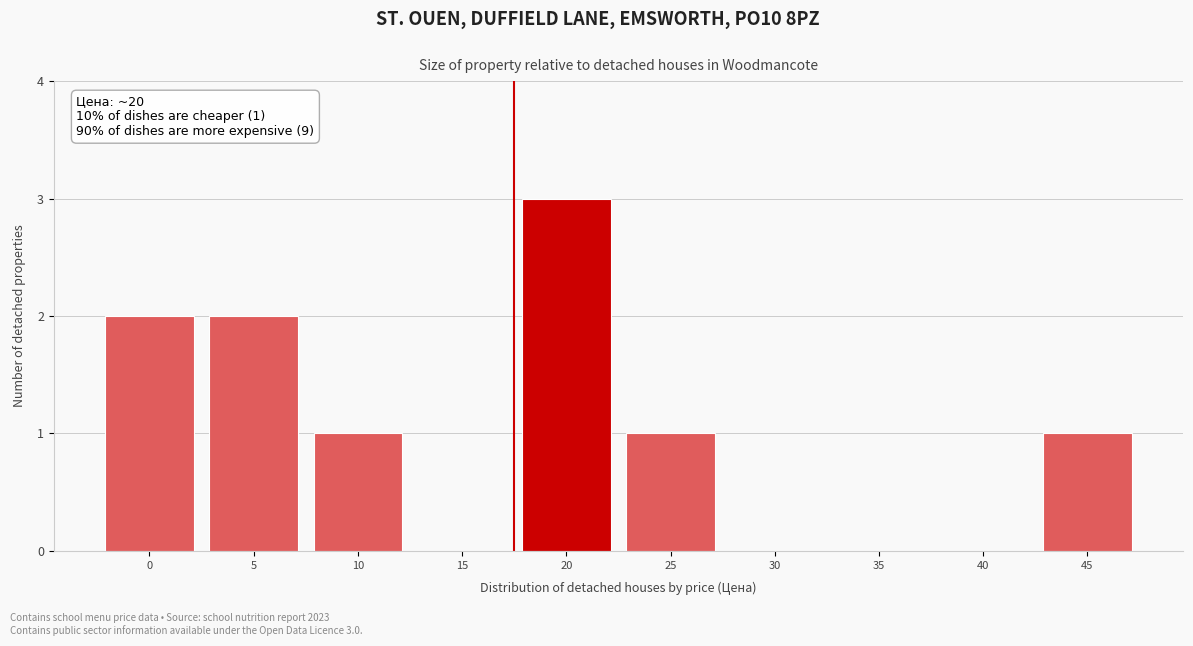

Reading left to right, list all the values displayed in this chart.

0=2	5=2	10=1	15=0	20=3	25=1	30=0	35=0	40=0	45=1